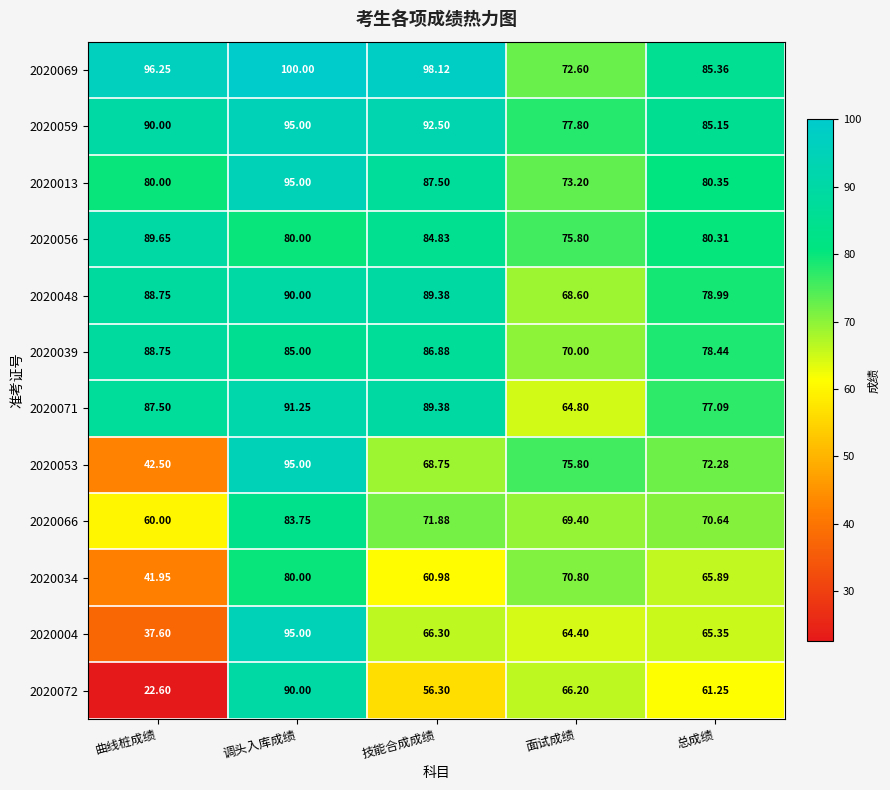

Which series has the largest range (max minus min)?

2020072